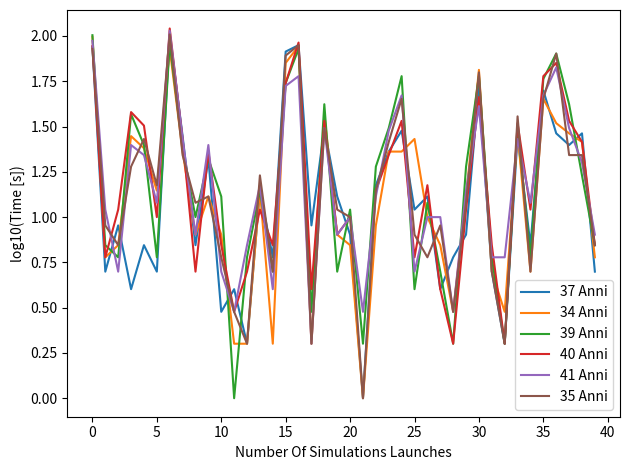

Where is 34 Anni nearest to the value 0?

21